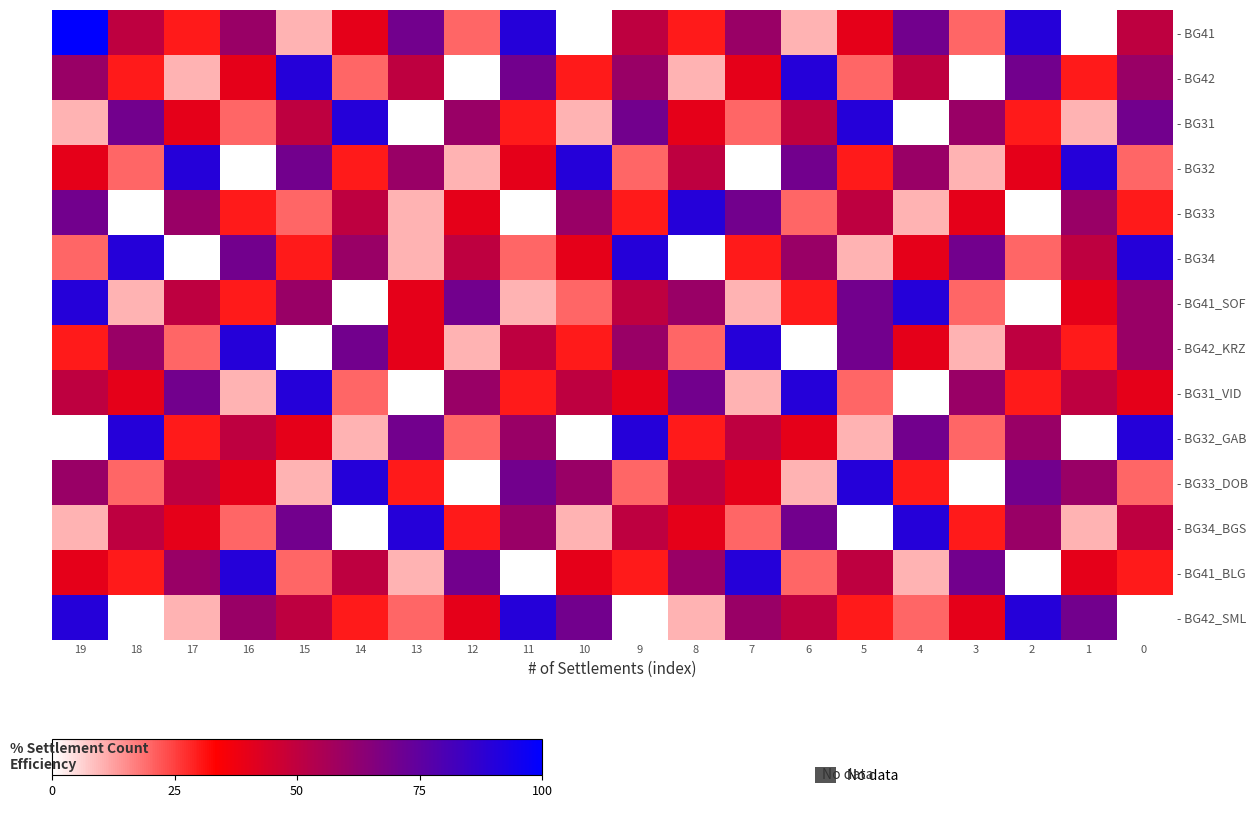

Reading left to right, what are all the values shown in this chart?

- BG41: 19=100	18=50	17=30	16=60	15=10	14=40	13=70	12=20	11=90	10=0	9=50	8=30	7=60	6=10	5=40	4=70	3=20	2=90	1=0	0=50
- BG42: 19=60	18=30	17=10	16=40	15=90	14=20	13=50	12=0	11=70	10=30	9=60	8=10	7=40	6=90	5=20	4=50	3=0	2=70	1=30	0=60
- BG31: 19=10	18=70	17=40	16=20	15=50	14=90	13=0	12=60	11=30	10=10	9=70	8=40	7=20	6=50	5=90	4=0	3=60	2=30	1=10	0=70
- BG32: 19=40	18=20	17=90	16=0	15=70	14=30	13=60	12=10	11=40	10=90	9=20	8=50	7=0	6=70	5=30	4=60	3=10	2=40	1=90	0=20
- BG33: 19=70	18=0	17=60	16=30	15=20	14=50	13=10	12=40	11=0	10=60	9=30	8=90	7=70	6=20	5=50	4=10	3=40	2=0	1=60	0=30
- BG34: 19=20	18=90	17=0	16=70	15=30	14=60	13=10	12=50	11=20	10=40	9=90	8=0	7=30	6=60	5=10	4=40	3=70	2=20	1=50	0=90
- BG41_SOF: 19=90	18=10	17=50	16=30	15=60	14=0	13=40	12=70	11=10	10=20	9=50	8=60	7=10	6=30	5=70	4=90	3=20	2=0	1=40	0=60
- BG42_KRZ: 19=30	18=60	17=20	16=90	15=0	14=70	13=40	12=10	11=50	10=30	9=60	8=20	7=90	6=0	5=70	4=40	3=10	2=50	1=30	0=60
- BG31_VID: 19=50	18=40	17=70	16=10	15=90	14=20	13=0	12=60	11=30	10=50	9=40	8=70	7=10	6=90	5=20	4=0	3=60	2=30	1=50	0=40
- BG32_GAB: 19=0	18=90	17=30	16=50	15=40	14=10	13=70	12=20	11=60	10=0	9=90	8=30	7=50	6=40	5=10	4=70	3=20	2=60	1=0	0=90
- BG33_DOB: 19=60	18=20	17=50	16=40	15=10	14=90	13=30	12=0	11=70	10=60	9=20	8=50	7=40	6=10	5=90	4=30	3=0	2=70	1=60	0=20
- BG34_BGS: 19=10	18=50	17=40	16=20	15=70	14=0	13=90	12=30	11=60	10=10	9=50	8=40	7=20	6=70	5=0	4=90	3=30	2=60	1=10	0=50
- BG41_BLG: 19=40	18=30	17=60	16=90	15=20	14=50	13=10	12=70	11=0	10=40	9=30	8=60	7=90	6=20	5=50	4=10	3=70	2=0	1=40	0=30
- BG42_SML: 19=90	18=0	17=10	16=60	15=50	14=30	13=20	12=40	11=90	10=70	9=0	8=10	7=60	6=50	5=30	4=20	3=40	2=90	1=70	0=0